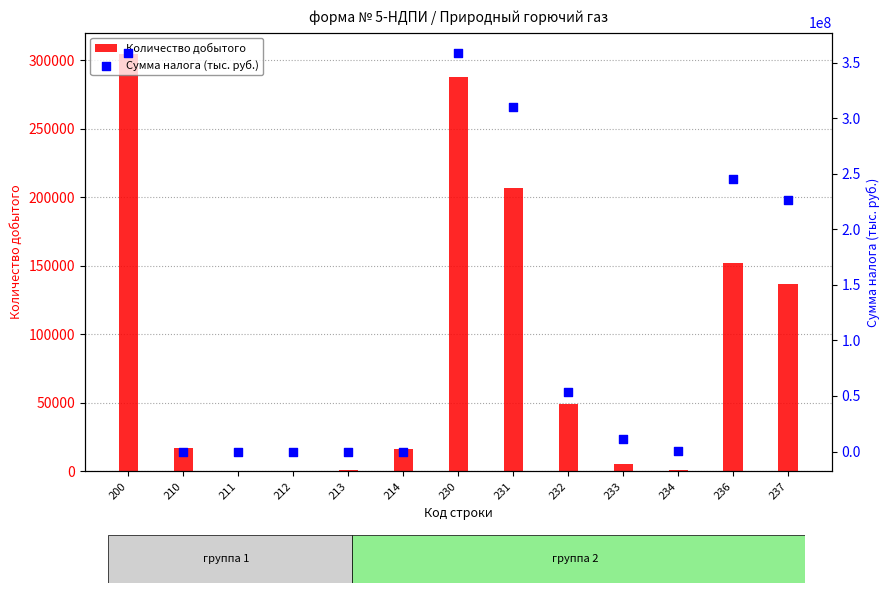

Which series has the largest total across all categories?

Сумма налога (тыс. руб.)